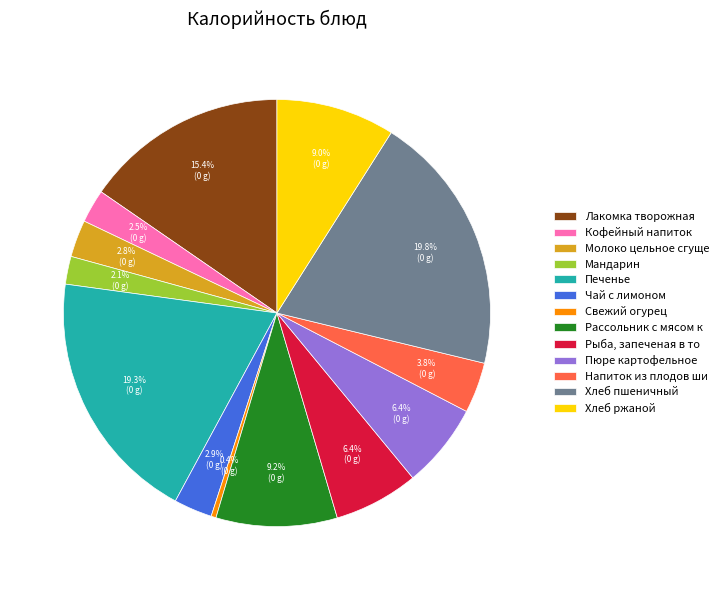

What is the smallest slice in the pie chart?

Свежий огурец